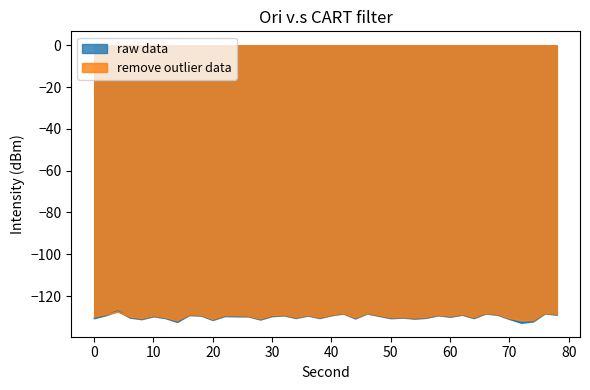

In raw data, how many points are lower than both neighbors (excluding endpoints)?

12